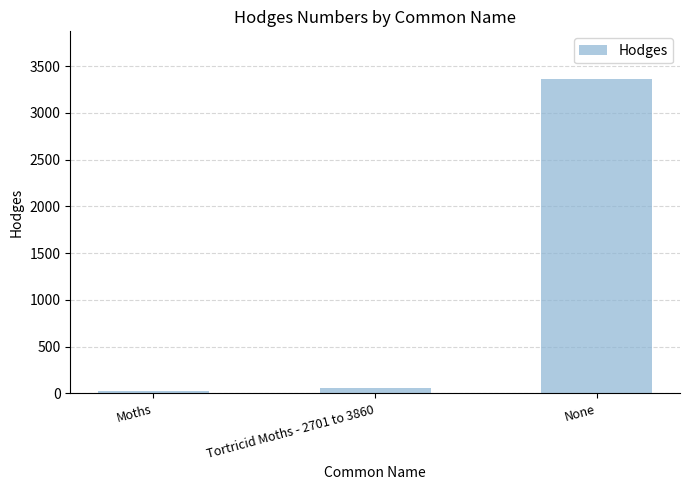

At which label does the data first exceed 62?

Tortricid Moths - 2701 to 3860